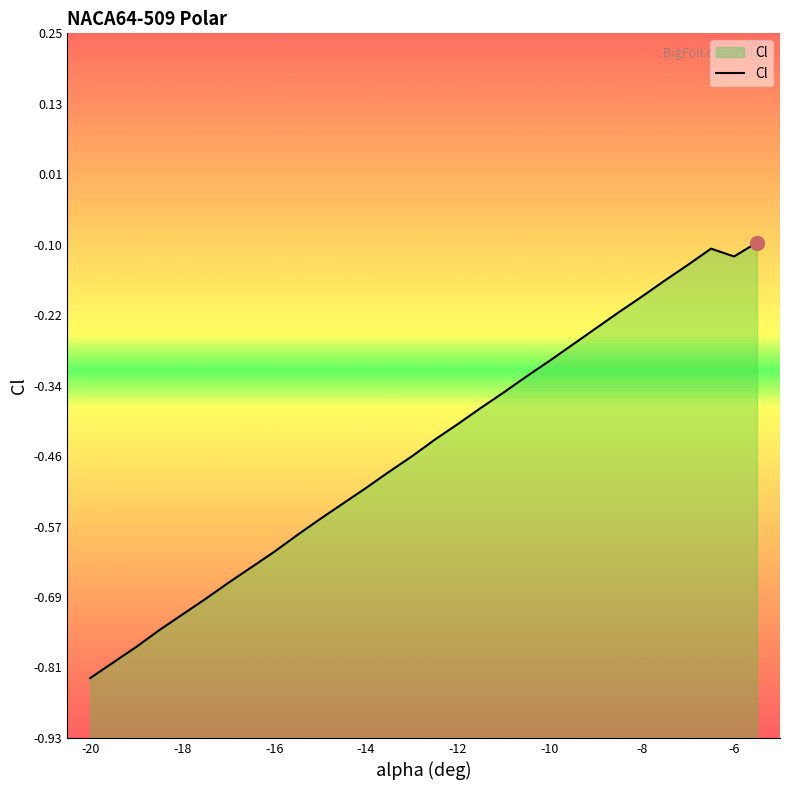

At which label is the value closest to 0?

-5.5